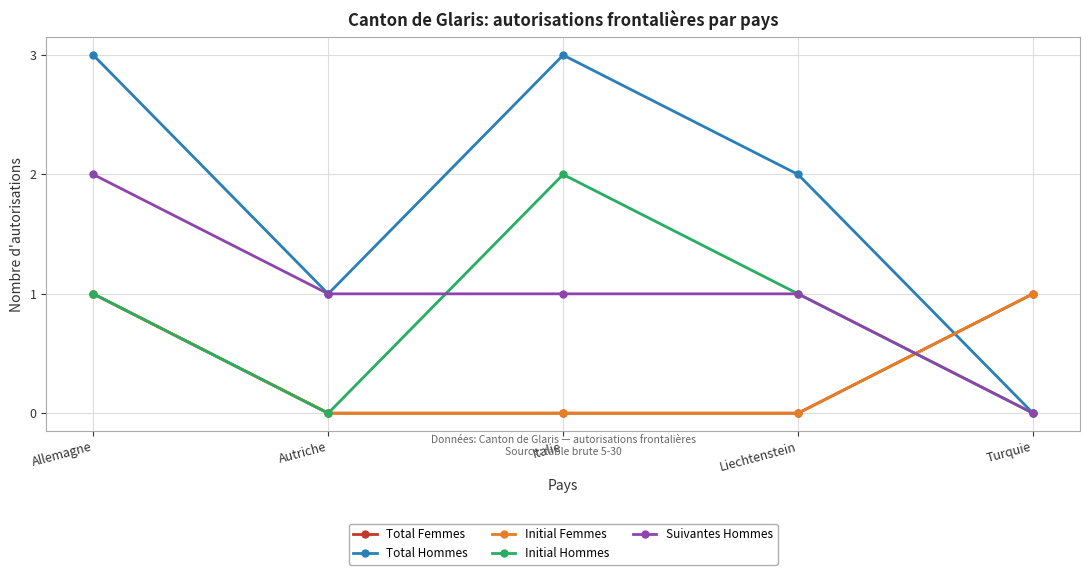

How many lines are shown in the chart?

5